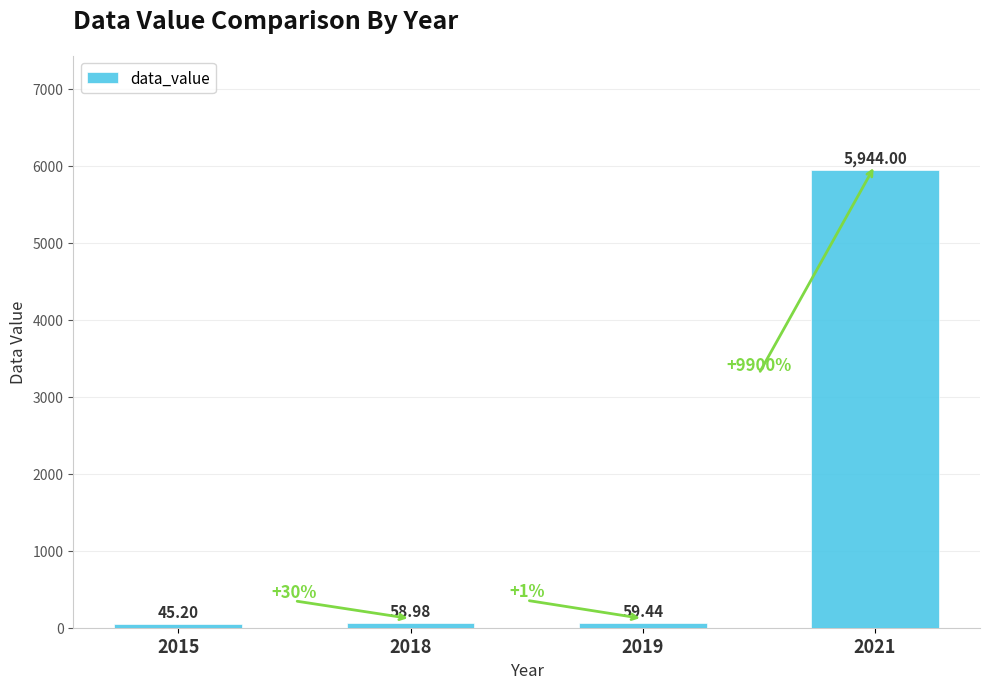

At which label is the value closest to 2994?

2019